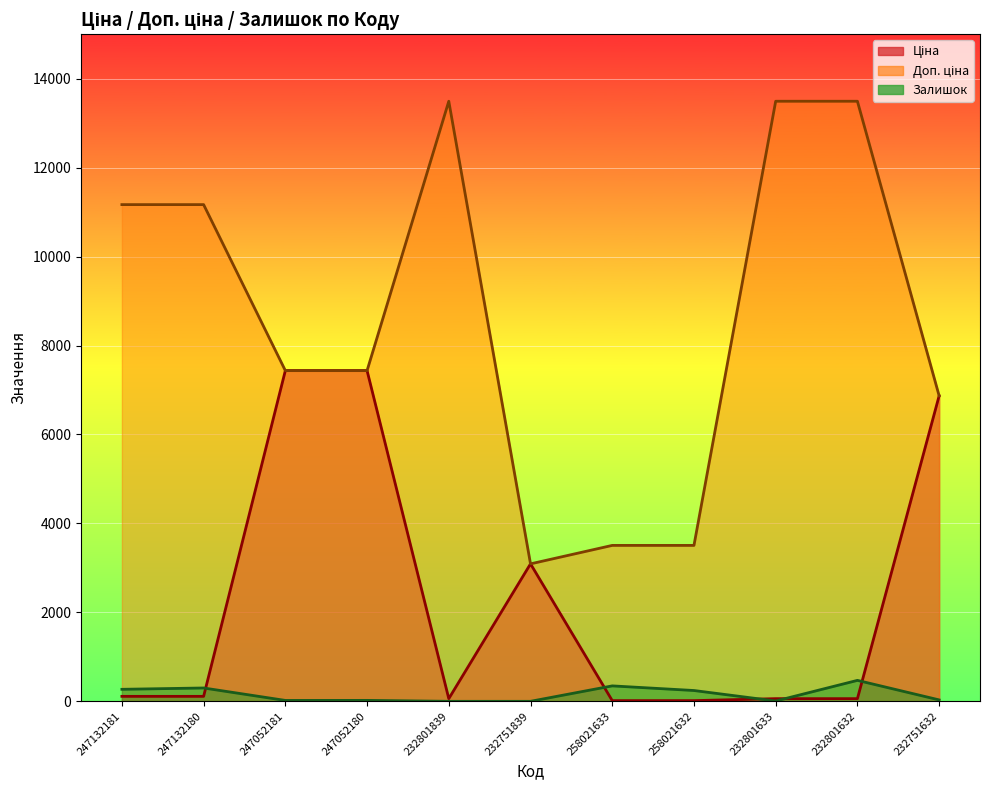

How many lines are shown in the chart?

3